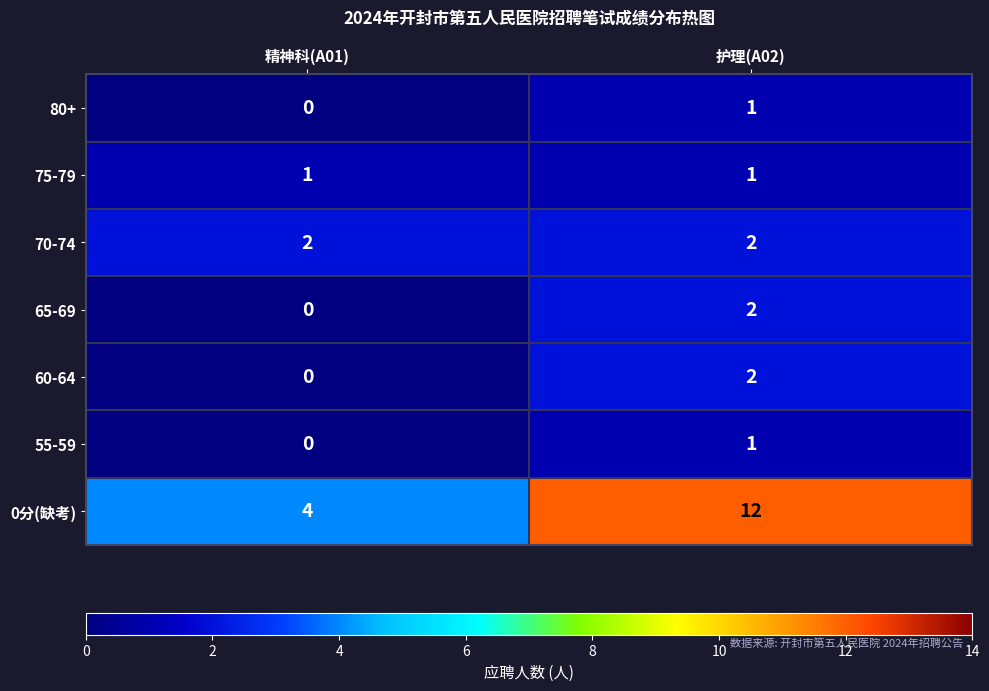

At which label does 0分(缺考) reach its peak?

护理(A02)